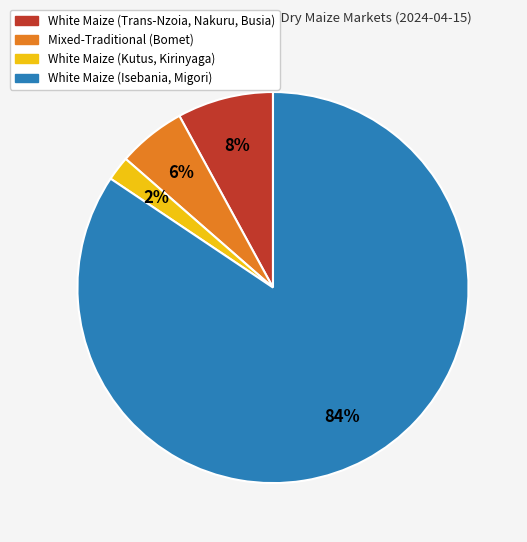

Is there any slice that represents more than half of the pie?

Yes